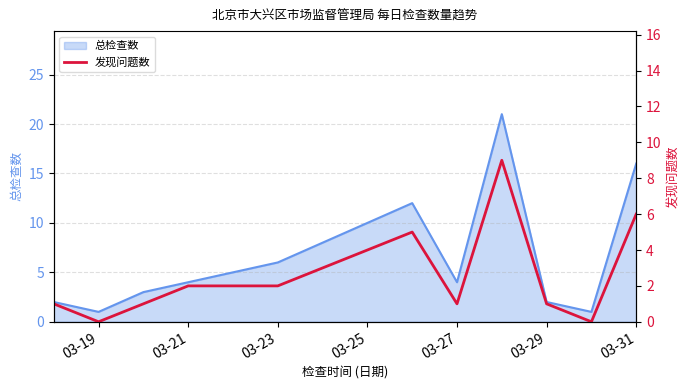

How many points are higher than both their immediate neighbors (excluding endpoints)?

2